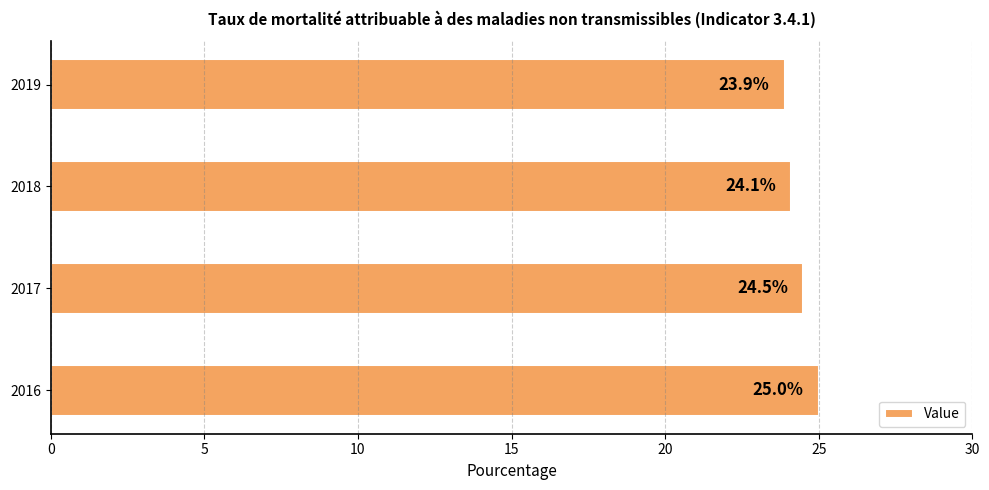

How many values exceed 24?

3